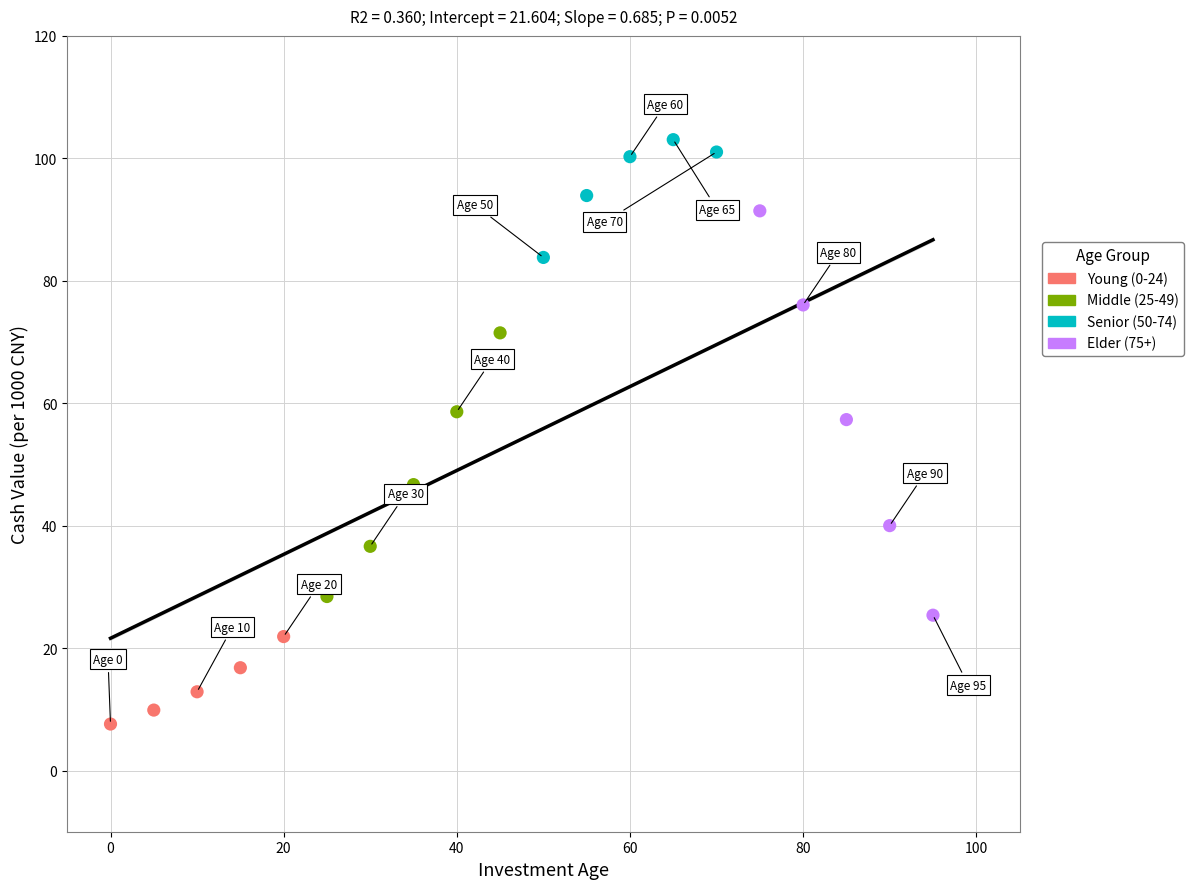

Which series reaches the minimum Y coordinate?

Young (0-24)